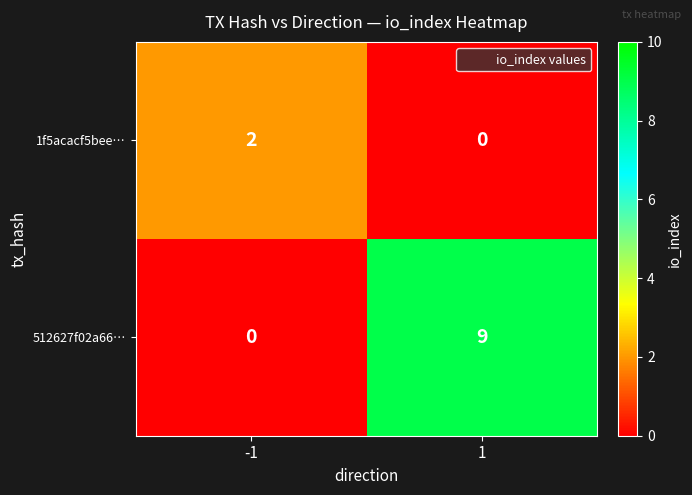

Which series has the widest spread of values?

512627f02a66…